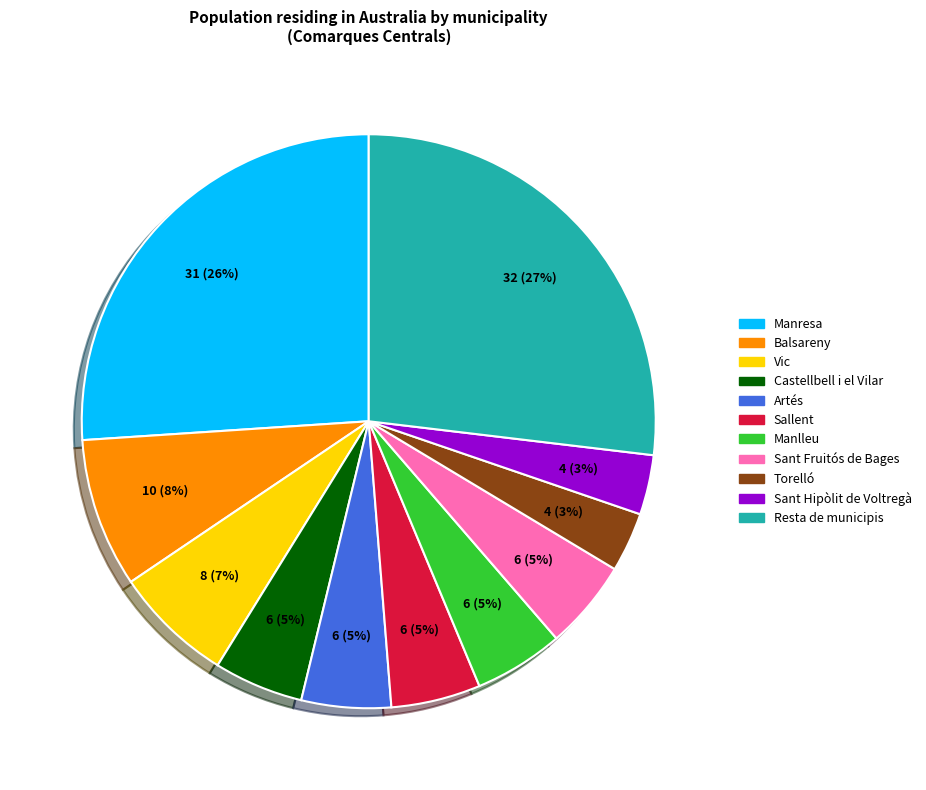

How many slices are in this pie chart?

11